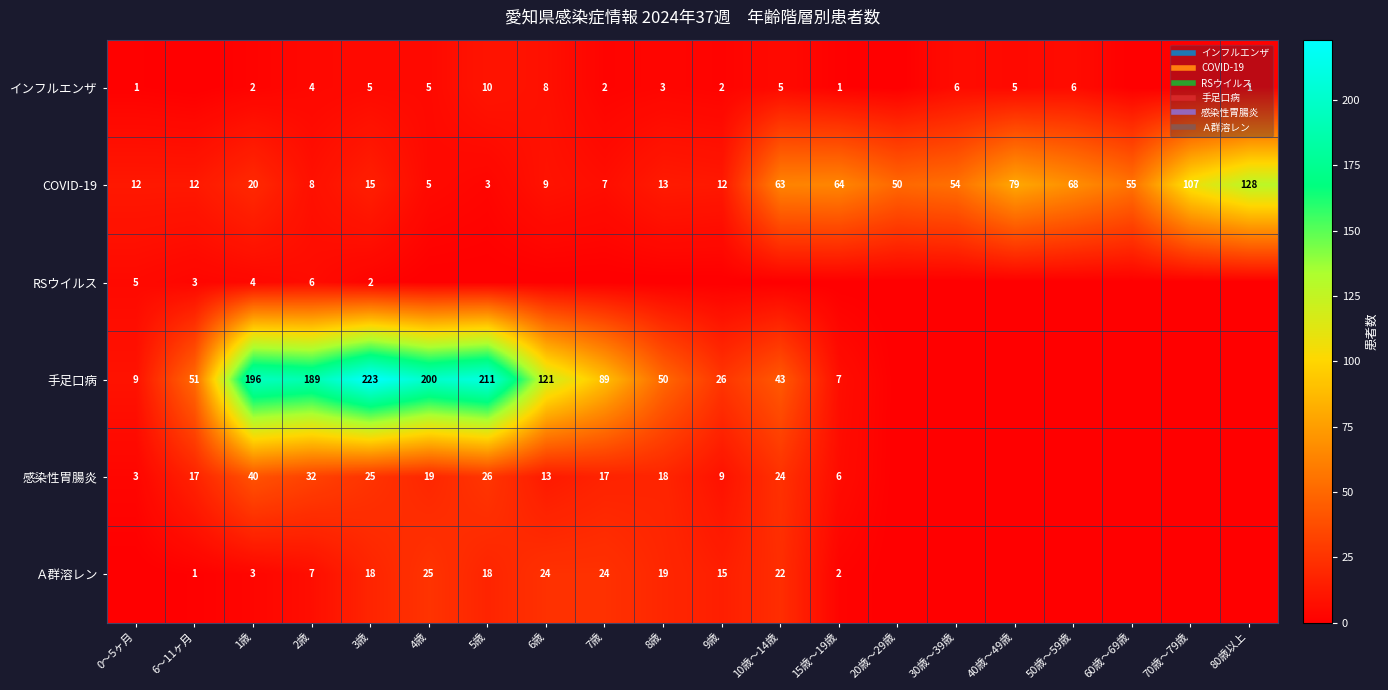

Where is Ａ群溶レン nearest to the value 12?

9歳